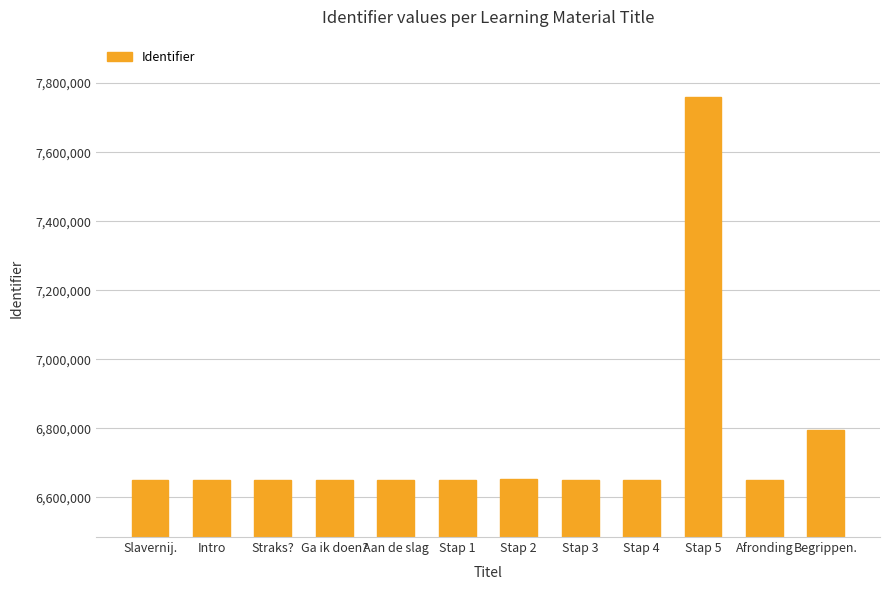

What is the label of the 12th bar from the left?

Begrippen.